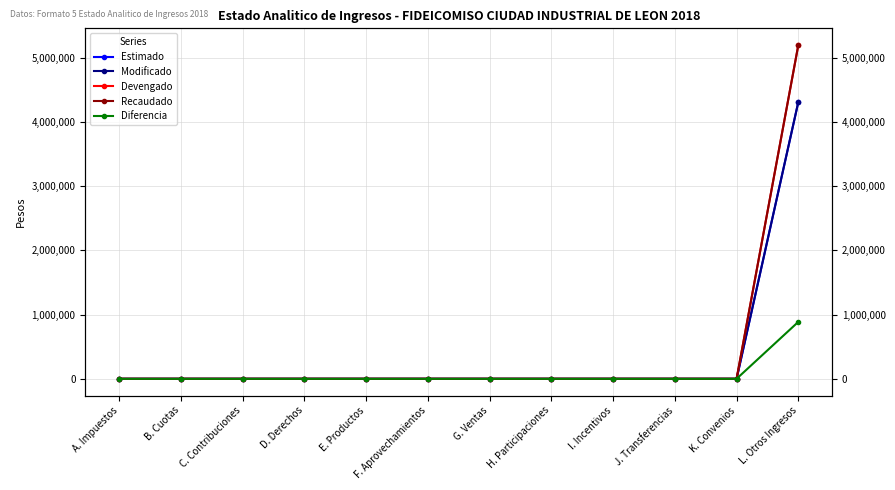

True or false: Diferencia and Modificado cross at least once.

False